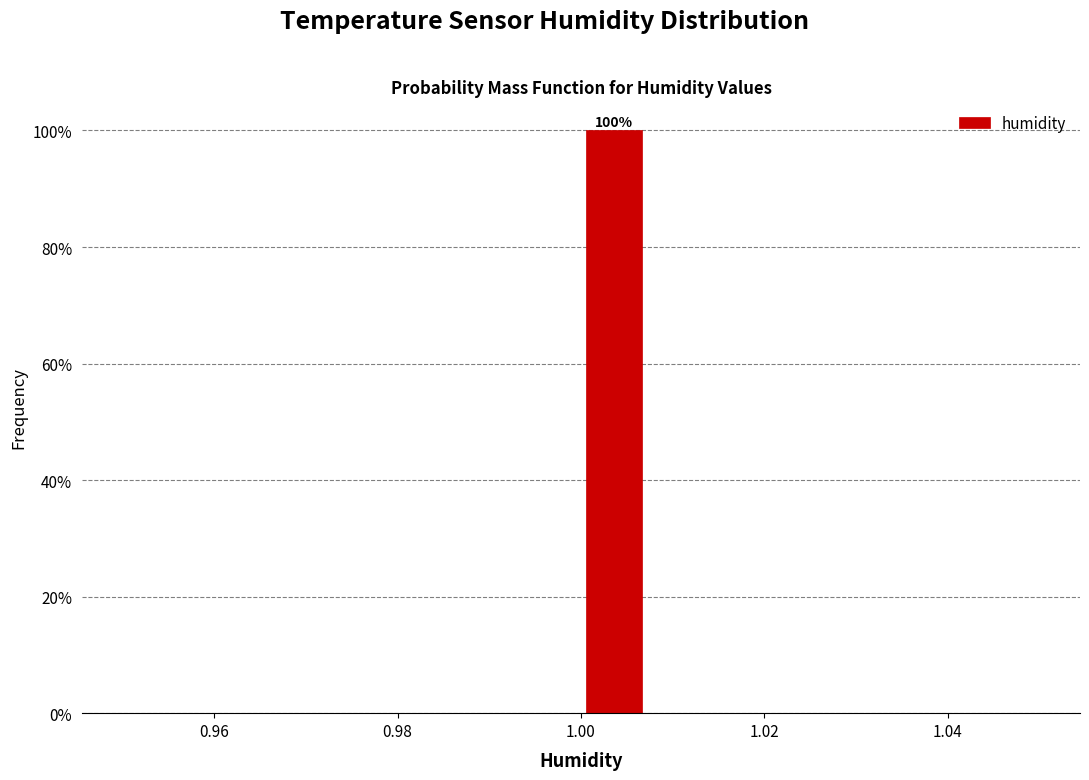

Read against the x-axis, roughly where is the centre of the tallest bar?

1.004